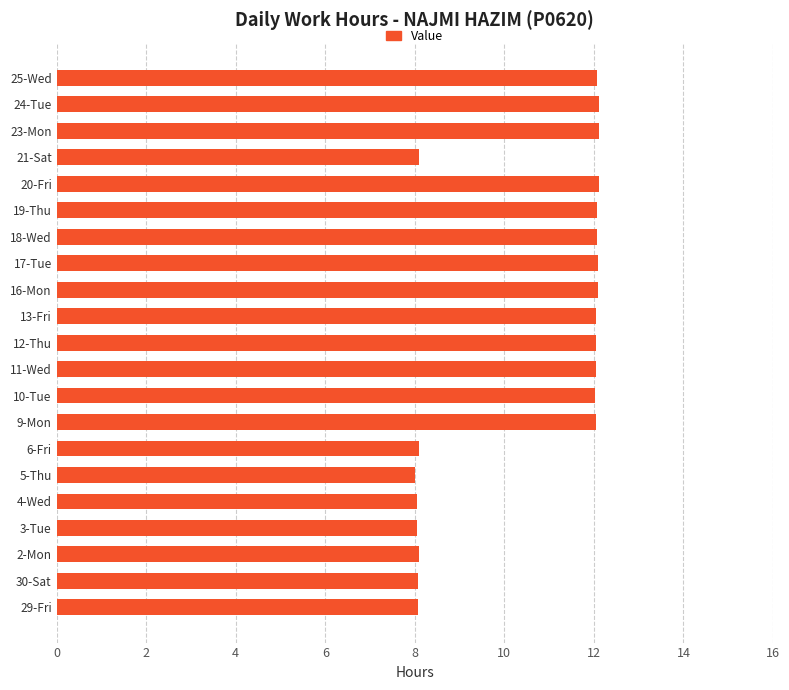

What is the minimum value shown in the chart?

8.0